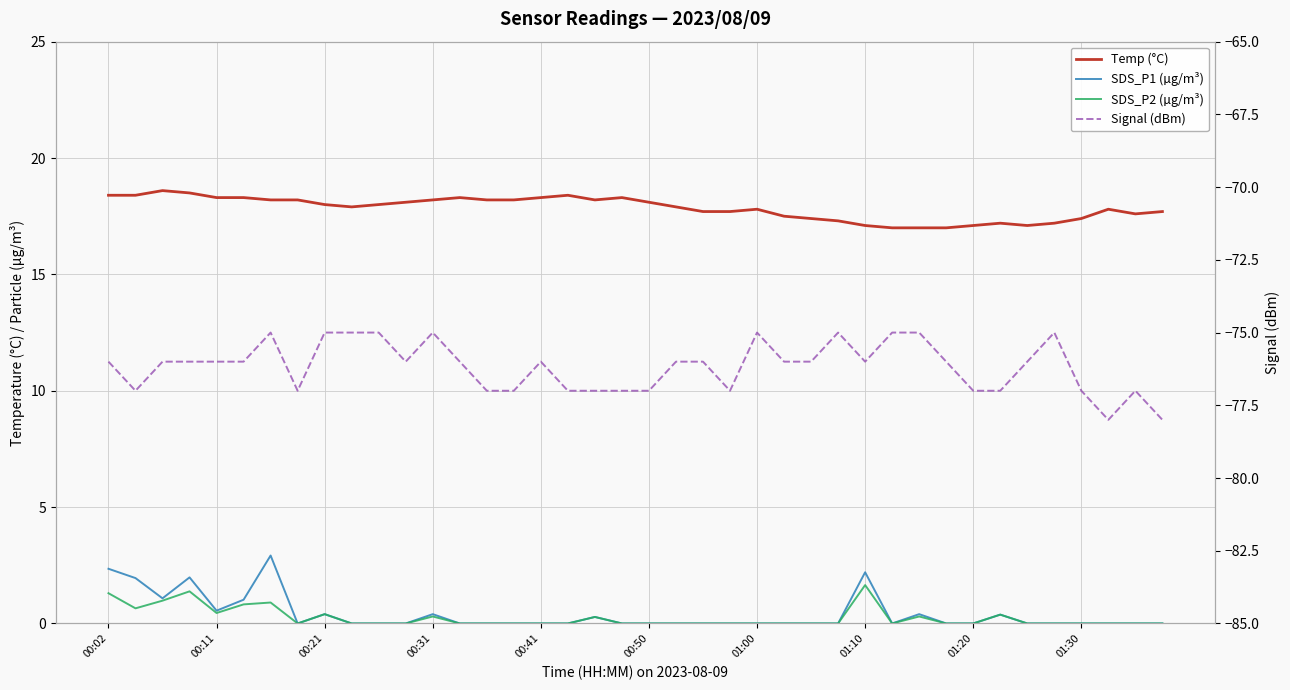

Rank the series at 00:50 from highest to lowest value.

Temp (°C), SDS_P1 (µg/m³), SDS_P2 (µg/m³), Signal (dBm)